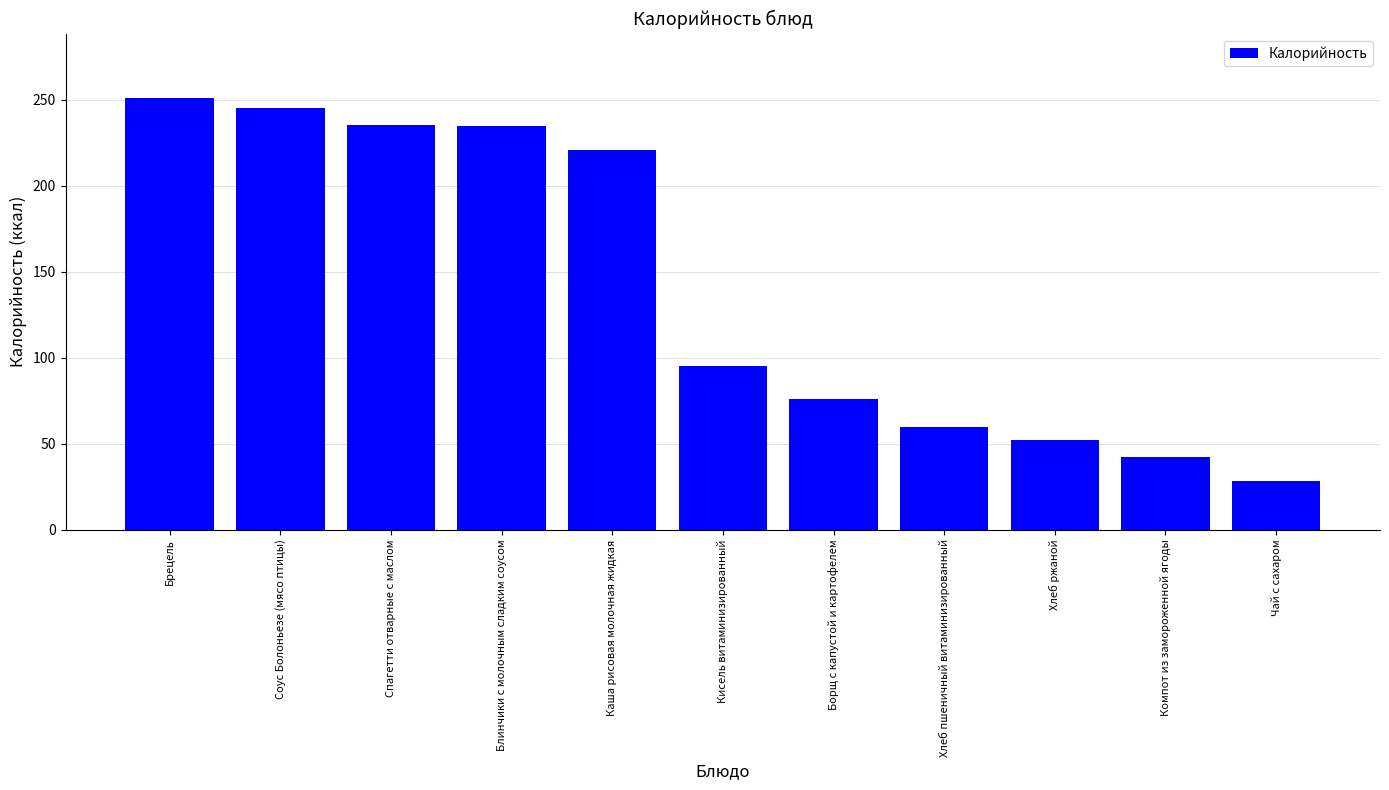

What is the smallest value displayed?

28.5